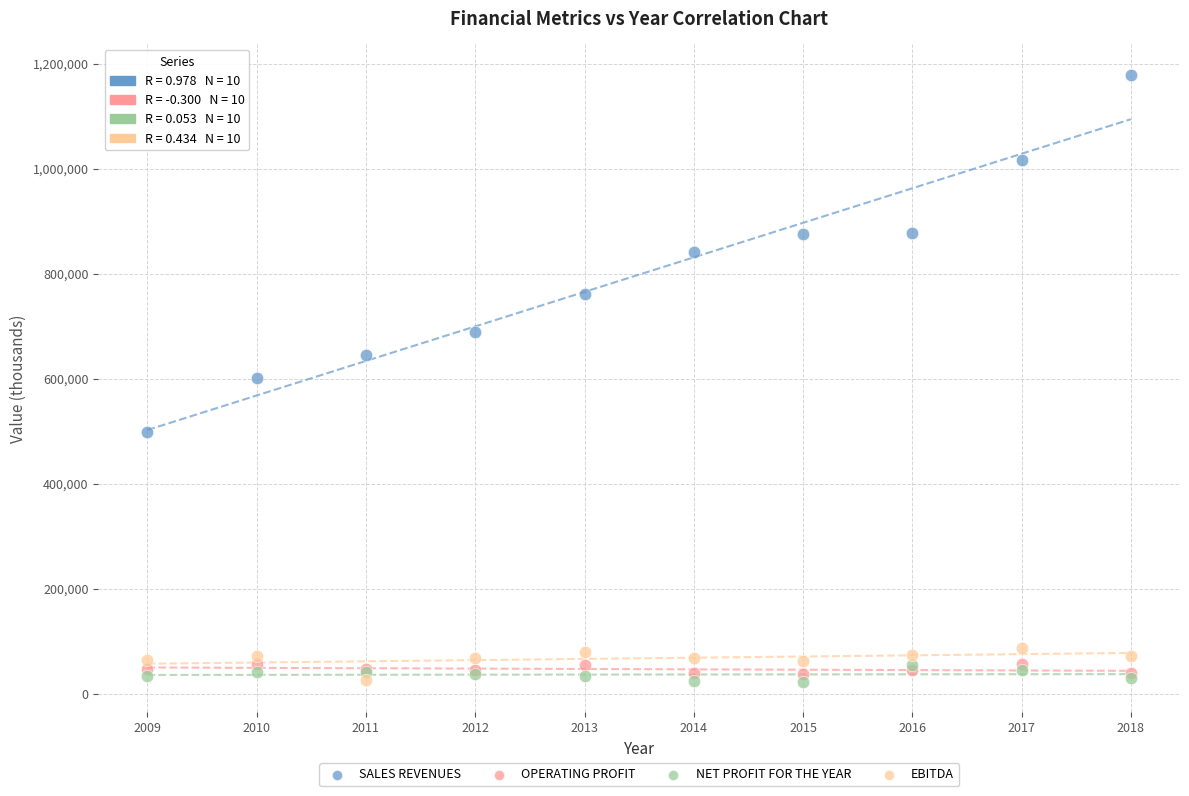

Which series has the widest spread of Y values?

SALES REVENUES